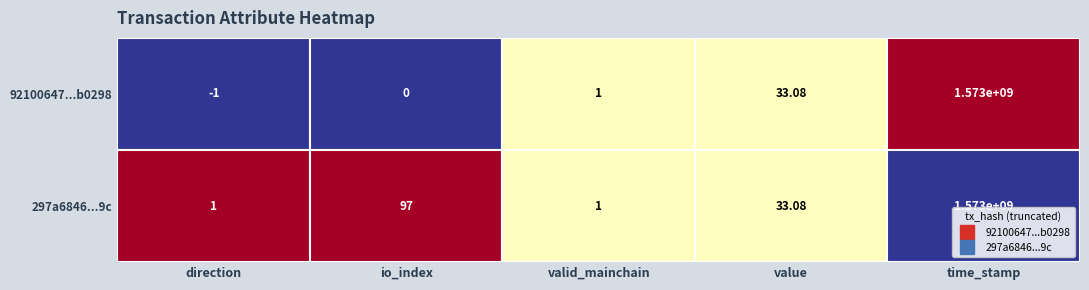

Between direction and valid_mainchain, which is larger?

valid_mainchain